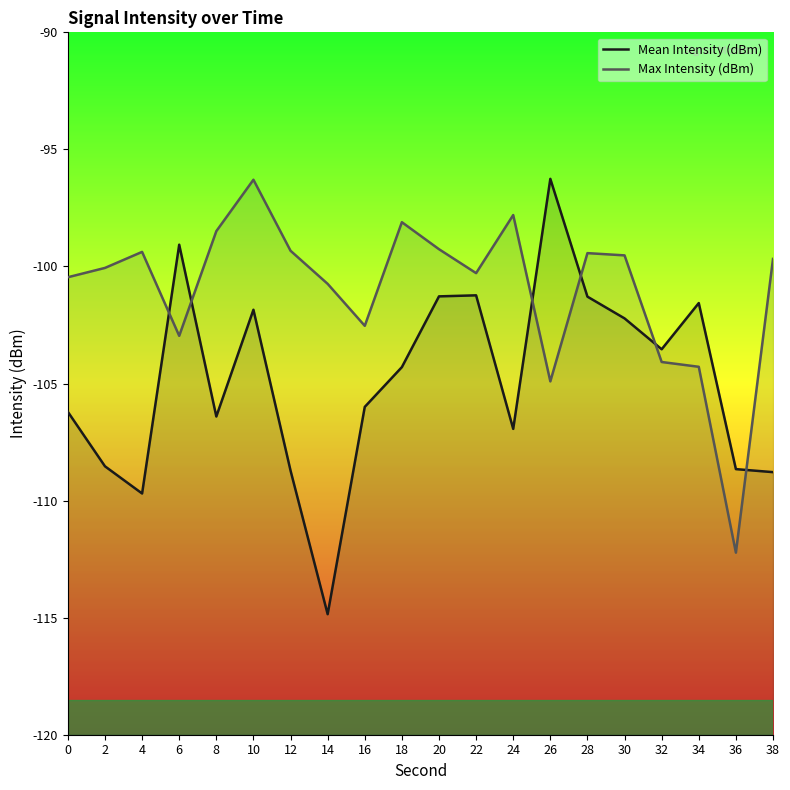

What is the sum of all Mean Intensity (dBm) values?

-2097.4